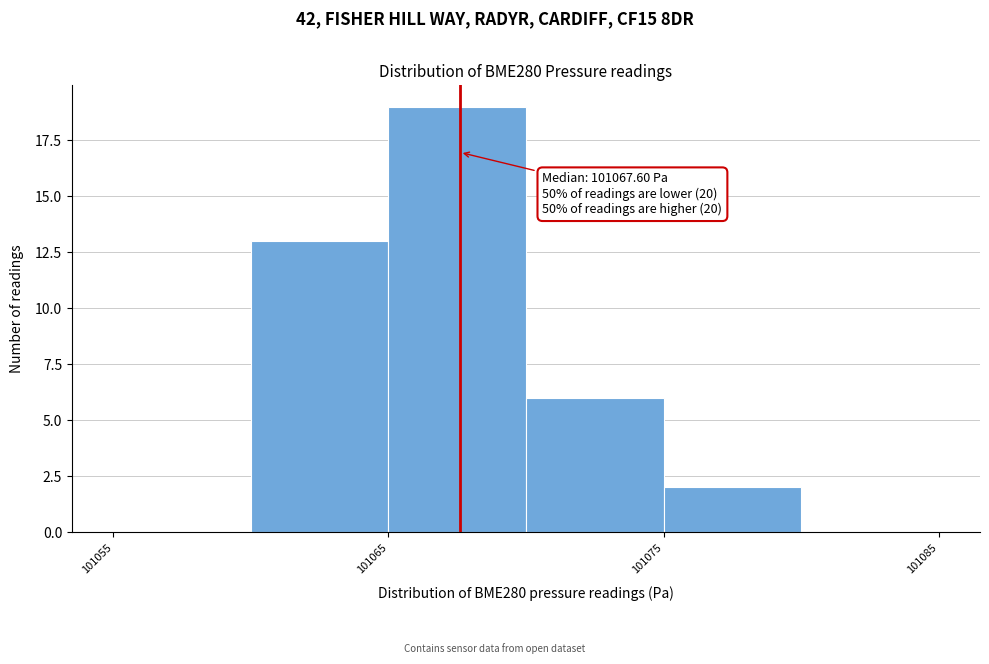

Over which range of the x-axis is the bar tallest?

101065 to 101070